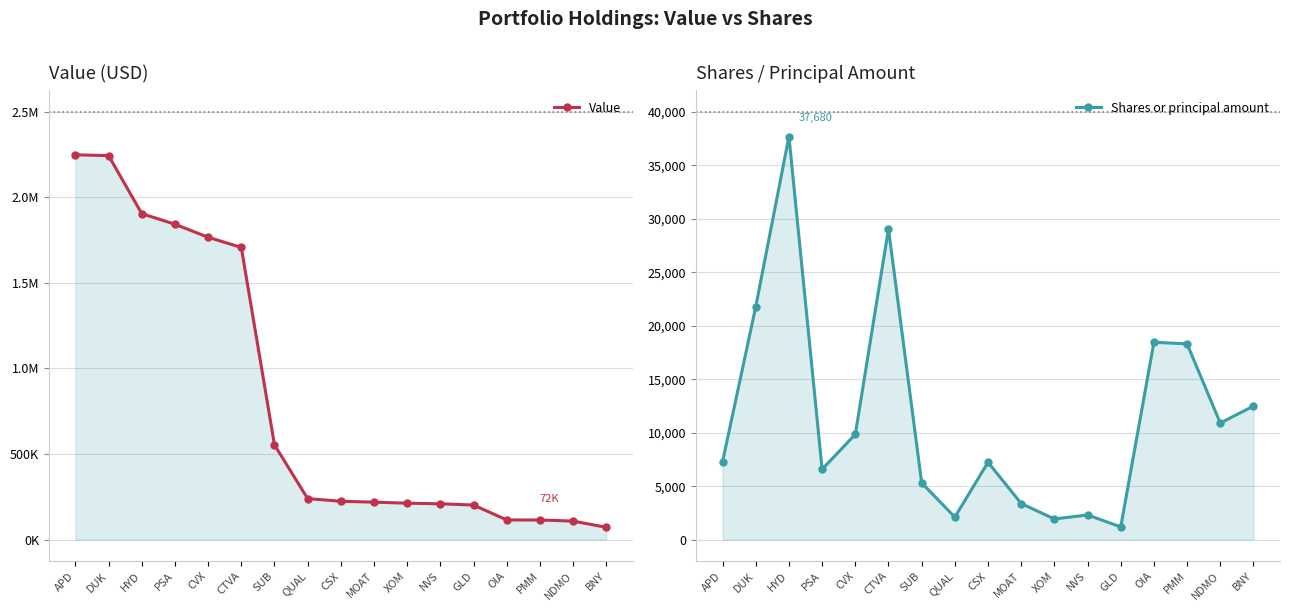

What is the value of the Value point at the 1st from the left?

2248140